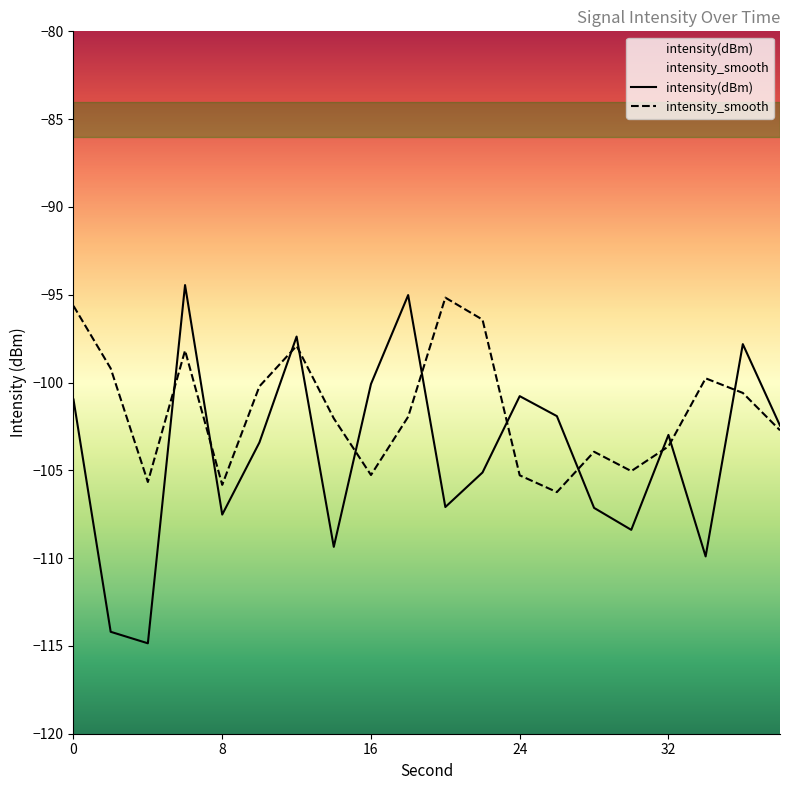

Where is intensity_smooth nearest to the value -100?

10